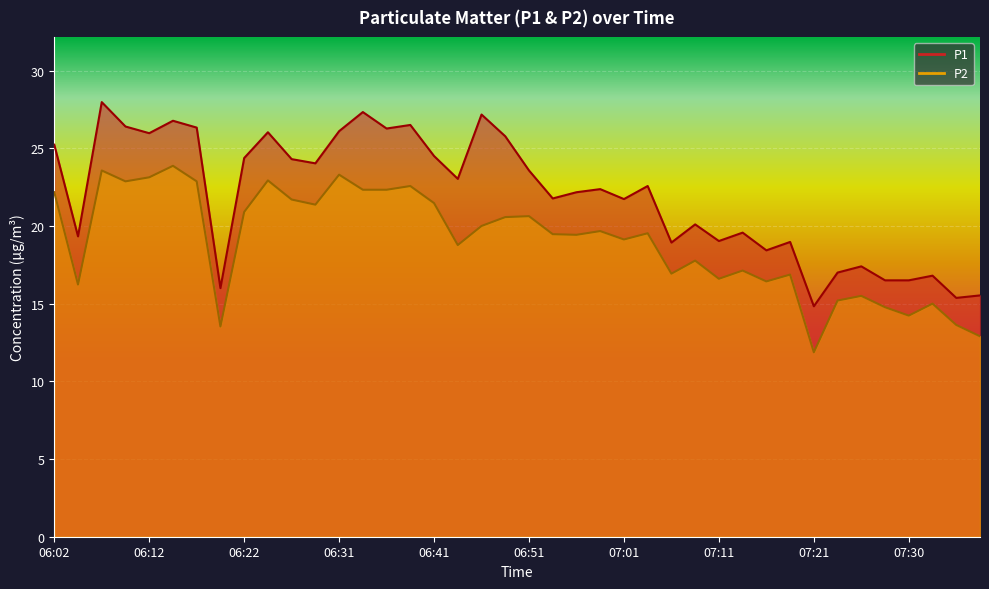

What is the label of the 31st point from the left?

07:16